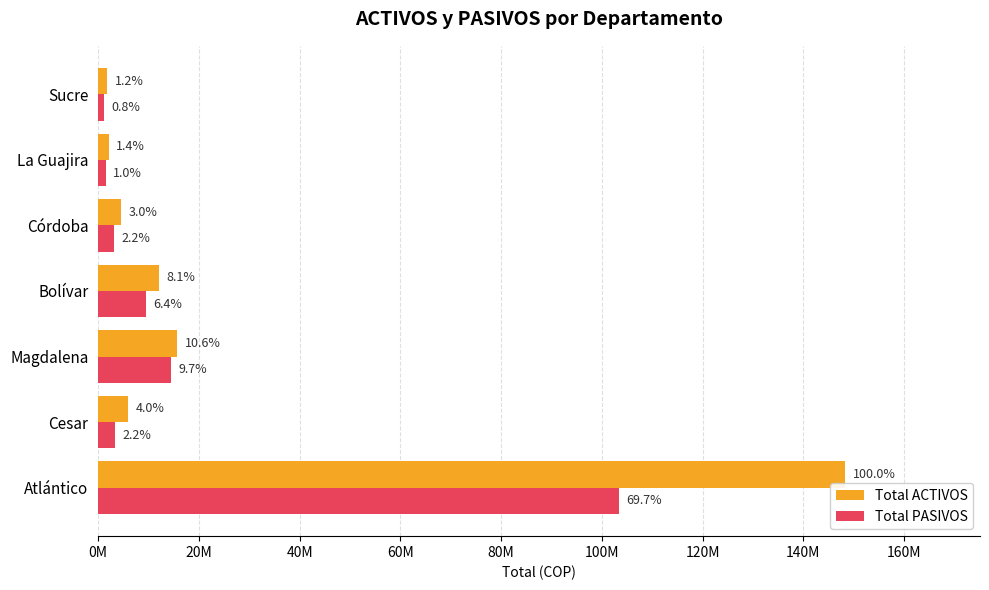

What are all the series names shown in the legend?

Total ACTIVOS, Total PASIVOS